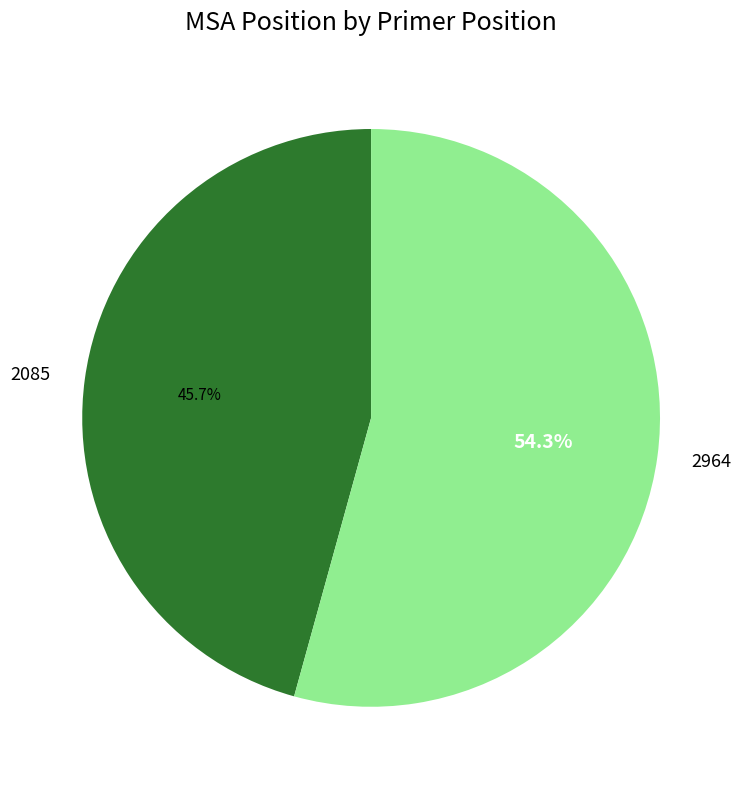

True or false: 2964 accounts for 54% of the total.

True